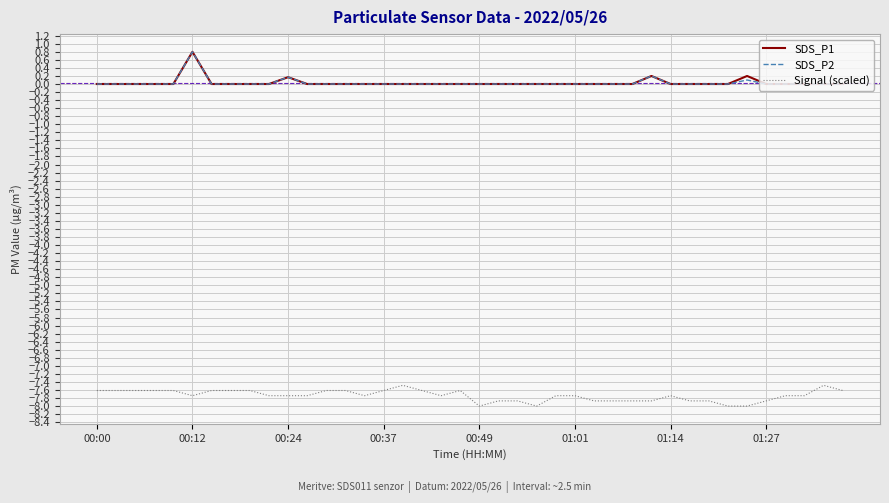

How many categories are shown in the chart?

40